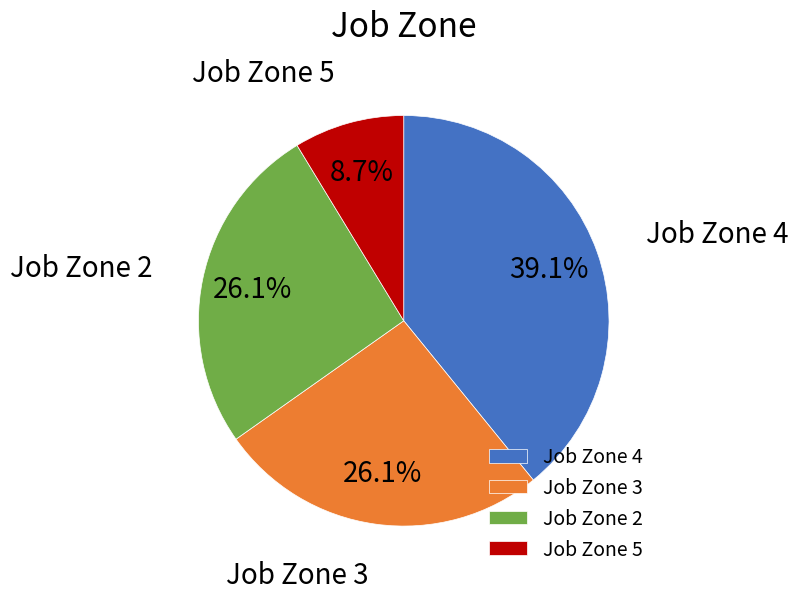

Which category has the smallest portion of the pie?

Job Zone 5